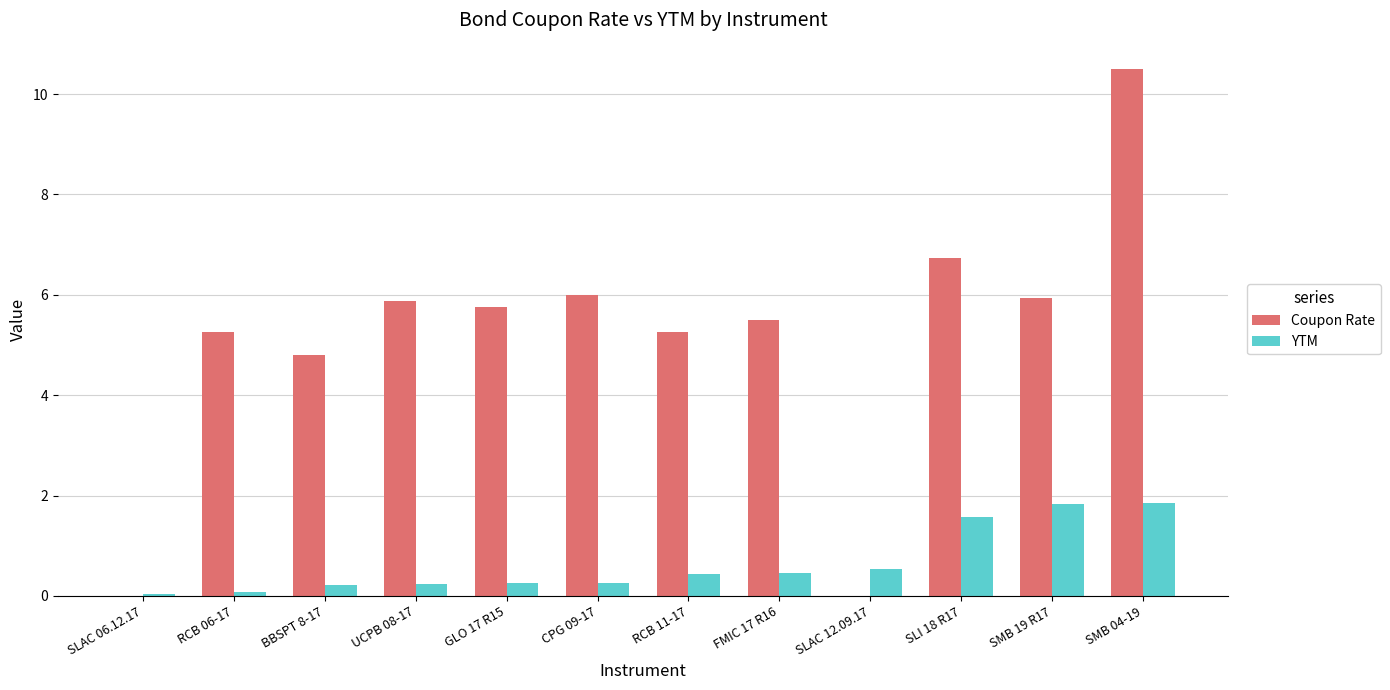

Between RCB 11-17 and SLAC 12.09.17, which series saw the biggest shift?

Coupon Rate